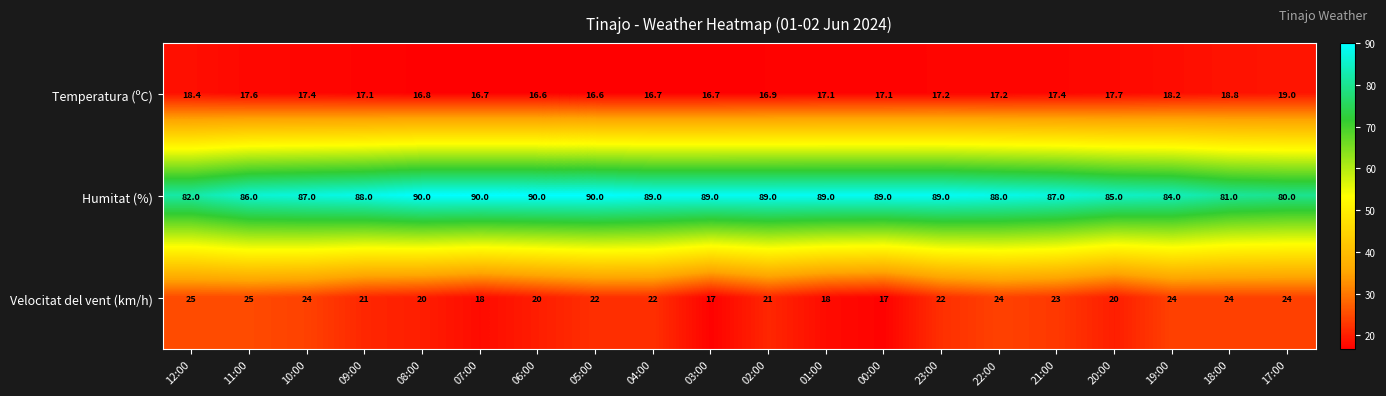

What is the difference between the maximum and minimum values in the Humitat (%) series?

10.0